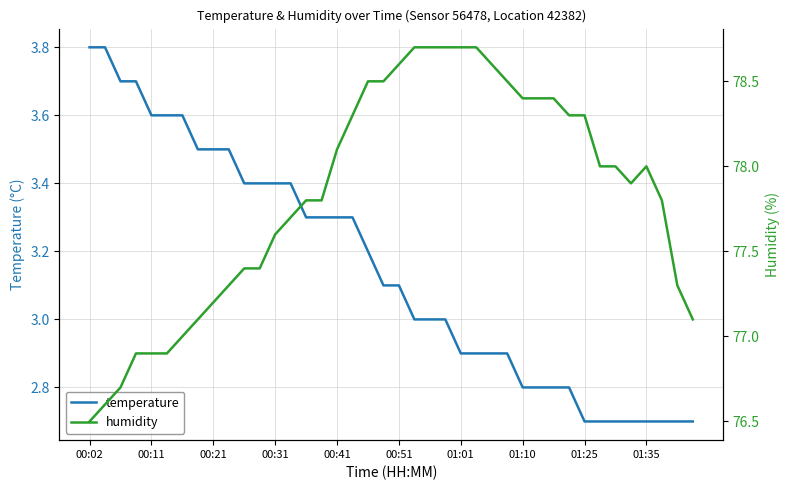

What are all the series names shown in the legend?

temperature, humidity